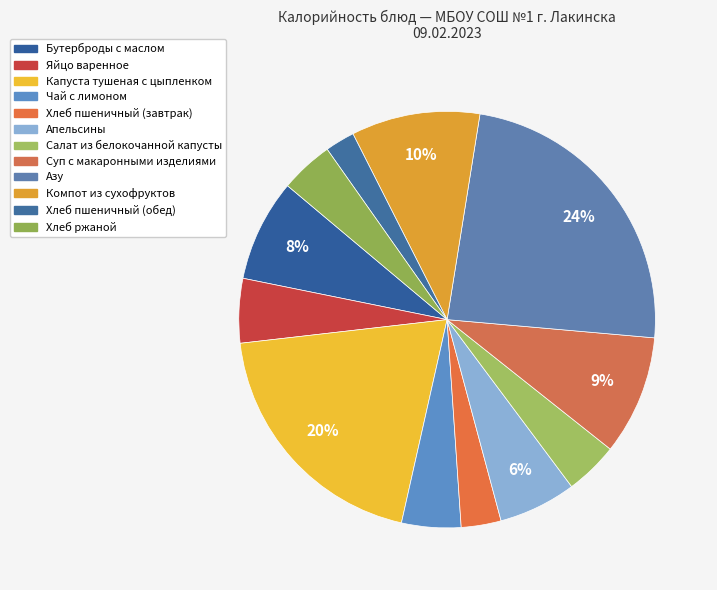

How many slices are in this pie chart?

12